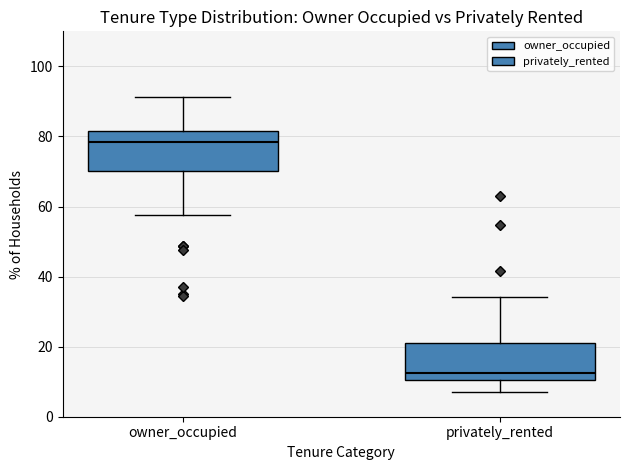

Which box's median line is the highest?

owner_occupied